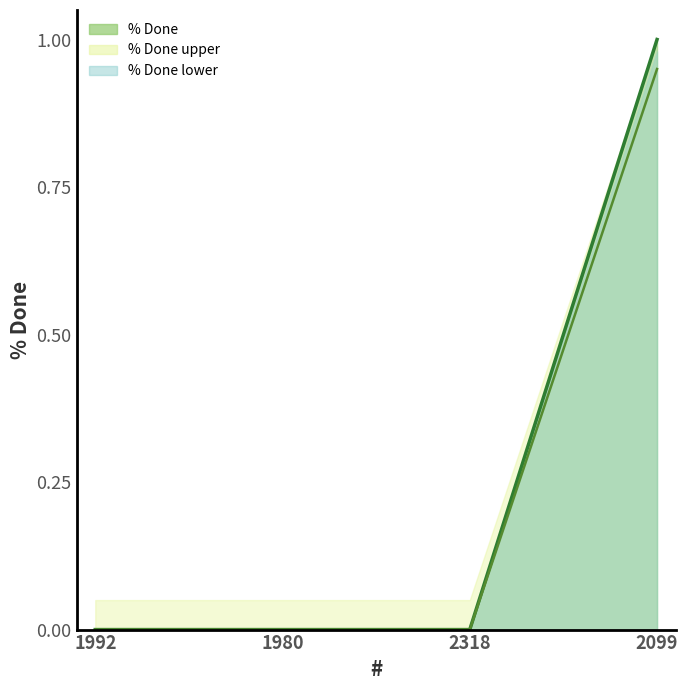

Which category has the lowest value in the % Done line 2 series?

1992